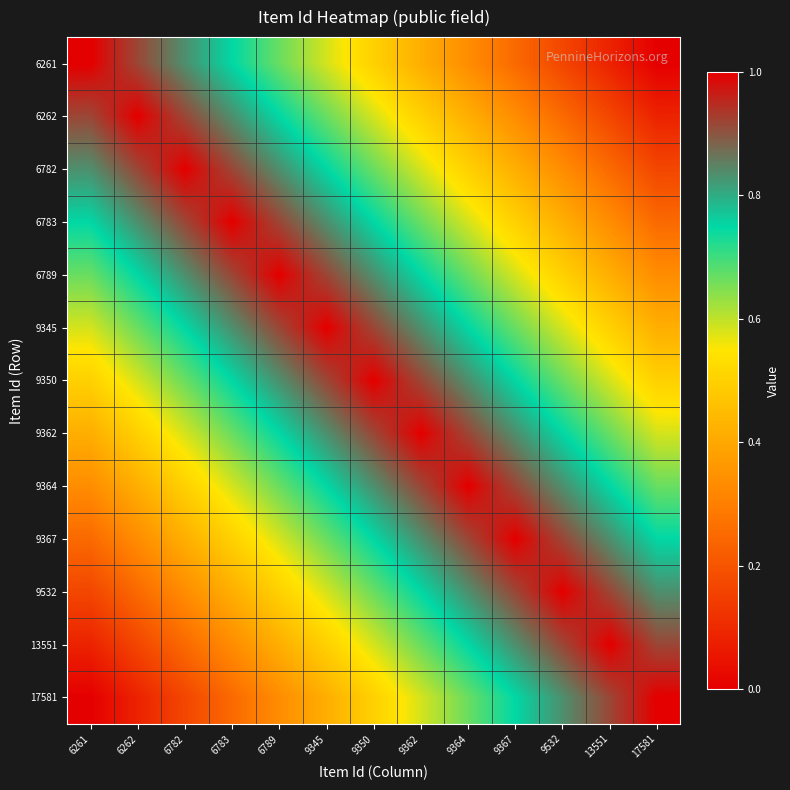

Reading left to right, transcribe all the data shown in this chart.

6261: 6261=1.0	6262=0.9	6782=0.8	6783=0.8	6789=0.7	9345=0.6	9350=0.5	9362=0.4	9364=0.3	9367=0.2	9532=0.2	13551=0.1	17581=0.0
6262: 6261=0.9	6262=1.0	6782=0.9	6783=0.8	6789=0.8	9345=0.7	9350=0.6	9362=0.5	9364=0.4	9367=0.3	9532=0.2	13551=0.2	17581=0.1
6782: 6261=0.8	6262=0.9	6782=1.0	6783=0.9	6789=0.8	9345=0.8	9350=0.7	9362=0.6	9364=0.5	9367=0.4	9532=0.3	13551=0.2	17581=0.2
6783: 6261=0.8	6262=0.8	6782=0.9	6783=1.0	6789=0.9	9345=0.8	9350=0.8	9362=0.7	9364=0.6	9367=0.5	9532=0.4	13551=0.3	17581=0.2
6789: 6261=0.7	6262=0.8	6782=0.8	6783=0.9	6789=1.0	9345=0.9	9350=0.8	9362=0.8	9364=0.7	9367=0.6	9532=0.5	13551=0.4	17581=0.3
9345: 6261=0.6	6262=0.7	6782=0.8	6783=0.8	6789=0.9	9345=1.0	9350=0.9	9362=0.8	9364=0.8	9367=0.7	9532=0.6	13551=0.5	17581=0.4
9350: 6261=0.5	6262=0.6	6782=0.7	6783=0.8	6789=0.8	9345=0.9	9350=1.0	9362=0.9	9364=0.8	9367=0.8	9532=0.7	13551=0.6	17581=0.5
9362: 6261=0.4	6262=0.5	6782=0.6	6783=0.7	6789=0.8	9345=0.8	9350=0.9	9362=1.0	9364=0.9	9367=0.8	9532=0.8	13551=0.7	17581=0.6
9364: 6261=0.3	6262=0.4	6782=0.5	6783=0.6	6789=0.7	9345=0.8	9350=0.8	9362=0.9	9364=1.0	9367=0.9	9532=0.8	13551=0.8	17581=0.7
9367: 6261=0.2	6262=0.3	6782=0.4	6783=0.5	6789=0.6	9345=0.7	9350=0.8	9362=0.8	9364=0.9	9367=1.0	9532=0.9	13551=0.8	17581=0.8
9532: 6261=0.2	6262=0.2	6782=0.3	6783=0.4	6789=0.5	9345=0.6	9350=0.7	9362=0.8	9364=0.8	9367=0.9	9532=1.0	13551=0.9	17581=0.8
13551: 6261=0.1	6262=0.2	6782=0.2	6783=0.3	6789=0.4	9345=0.5	9350=0.6	9362=0.7	9364=0.8	9367=0.8	9532=0.9	13551=1.0	17581=0.9
17581: 6261=0.0	6262=0.1	6782=0.2	6783=0.2	6789=0.3	9345=0.4	9350=0.5	9362=0.6	9364=0.7	9367=0.8	9532=0.8	13551=0.9	17581=1.0